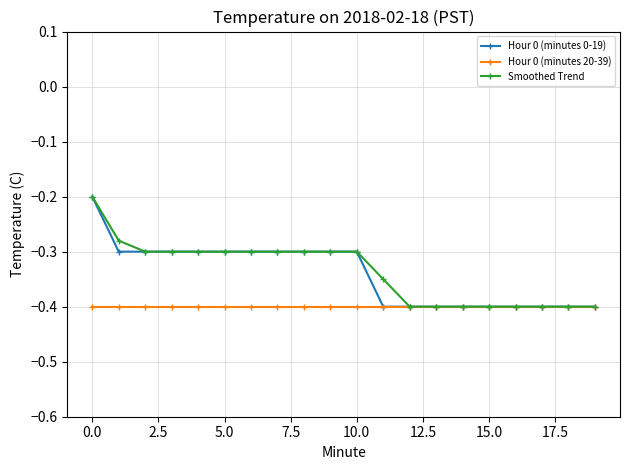

What is the average value of the Hour 0 (minutes 20-39) series?

-0.4